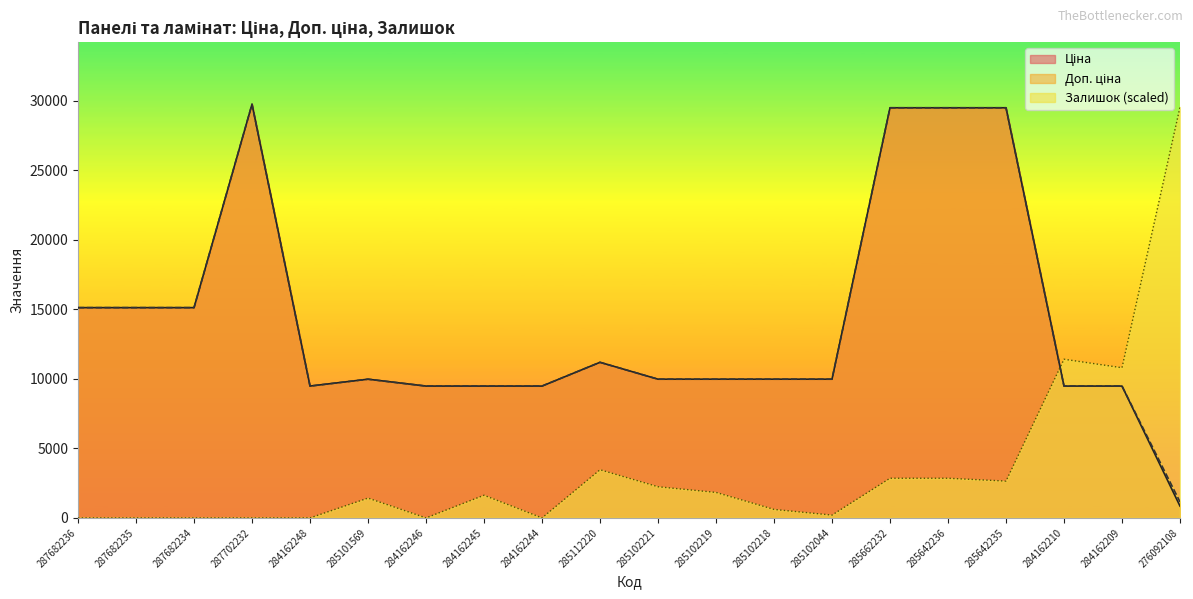

Is it true that Залишок equals 10798.7 at 284162209?

True